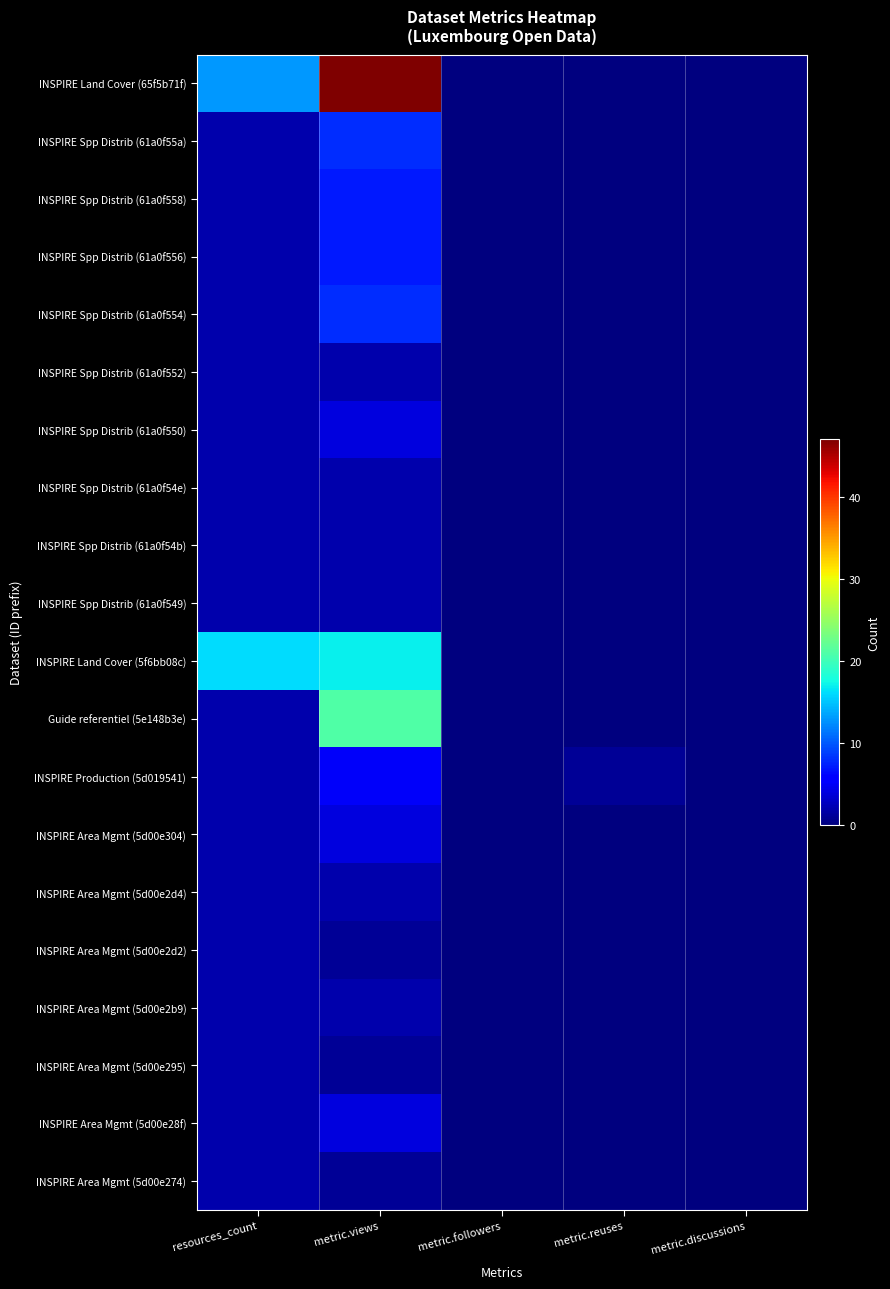

Which series has the widest spread of values?

INSPIRE Land Cover (65f5b71f)